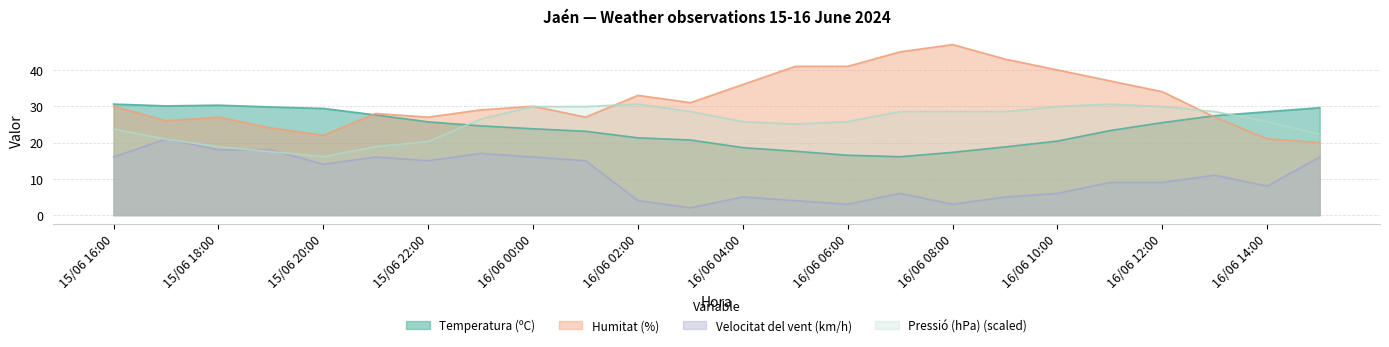

Which series has the largest range (max minus min)?

Humitat (%)